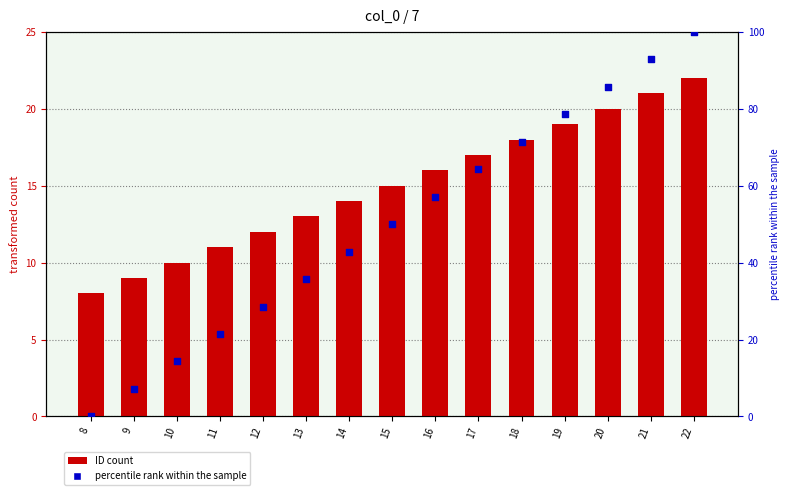

Which series has the largest Y range (max minus min)?

percentile rank within the sample